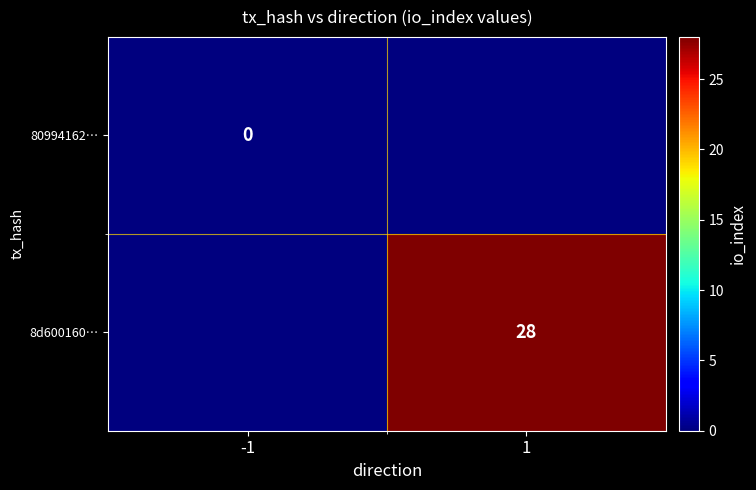

The value of 8d600160… at 1 is 28. True or false?

True